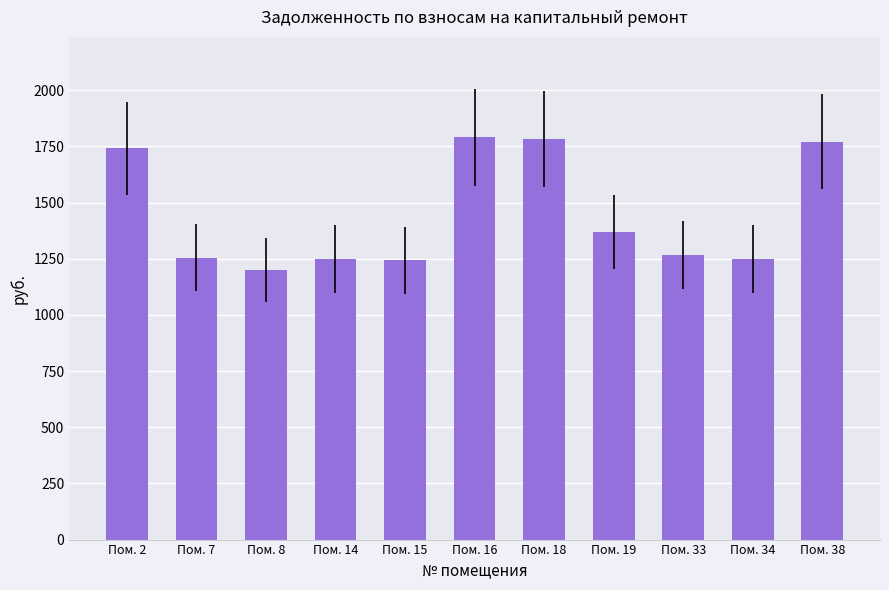

Does the chart contain stacked bars?

No